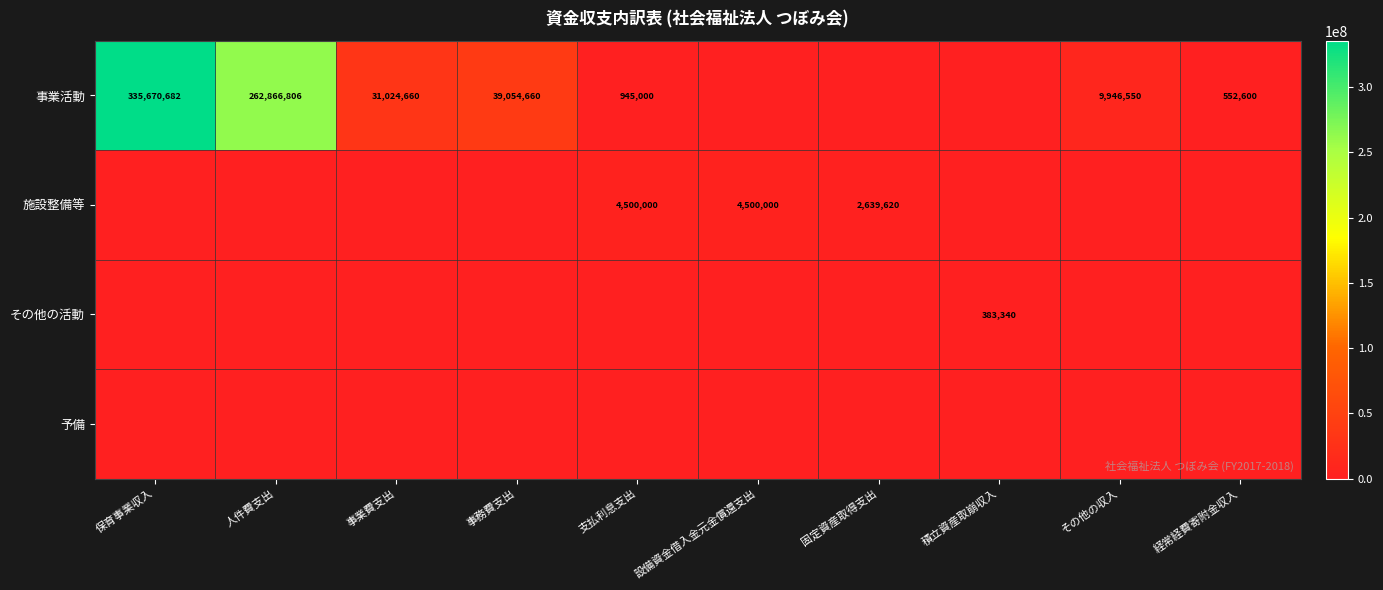

The value of 事業活動 at 事務費支出 is 26161119. True or false?

False